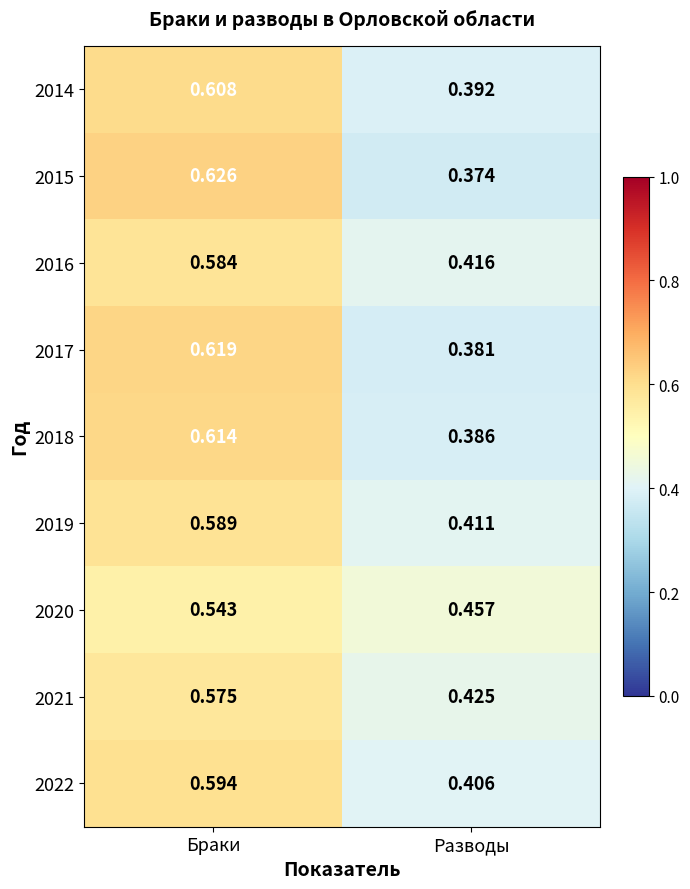

Which category has the lowest value across all series?

Разводы